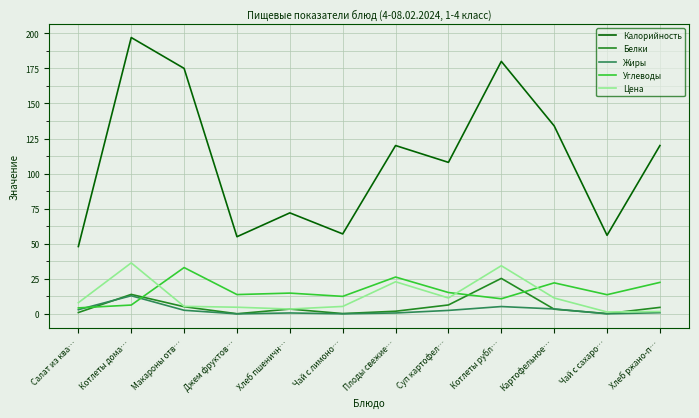

Which series has the largest total across all categories?

Калорийность